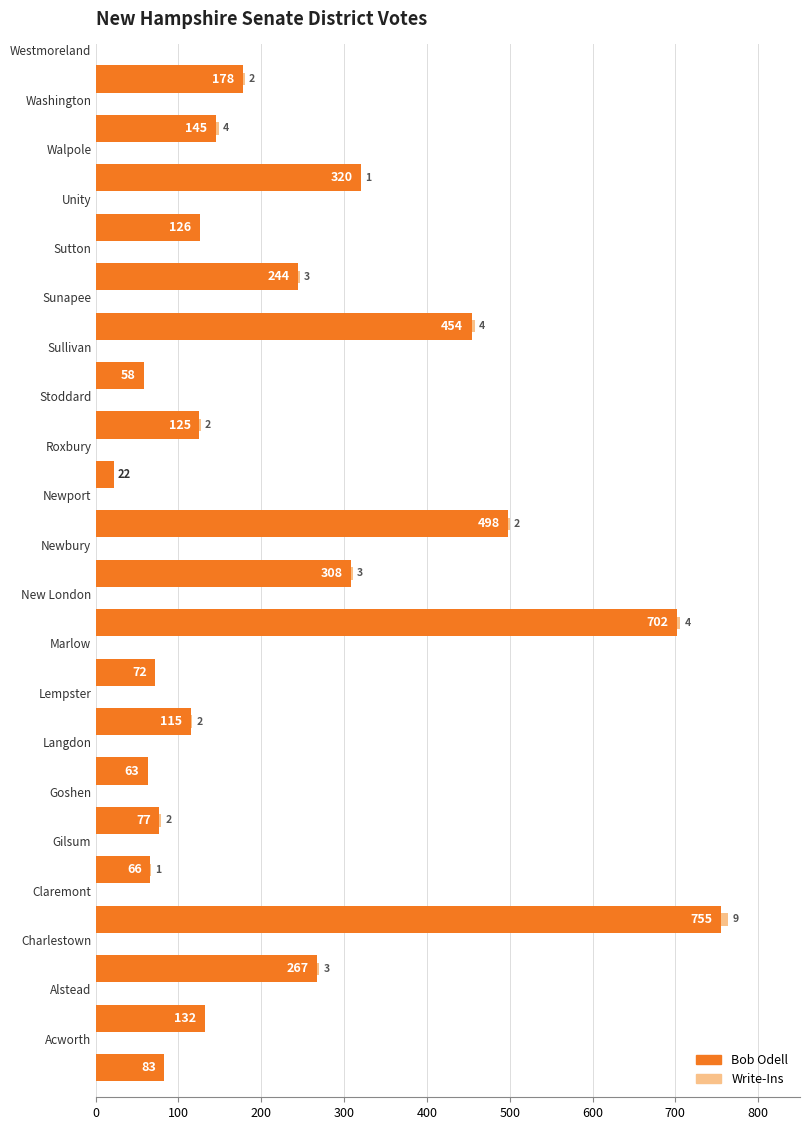

How many data points does each series have?

21